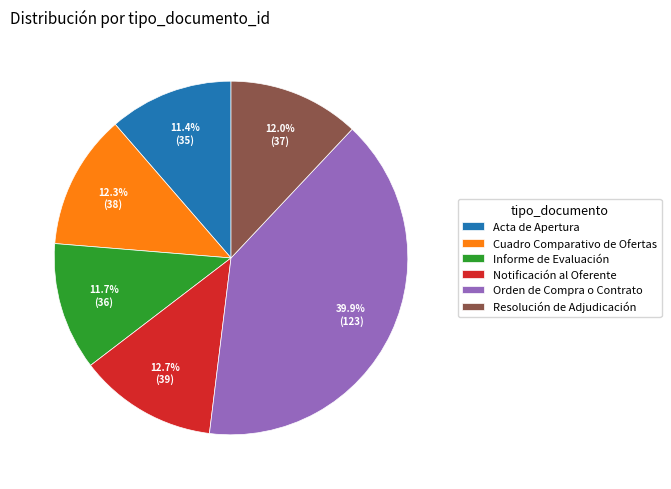

Does Acta de Apertura account for over 50% of the chart?

No